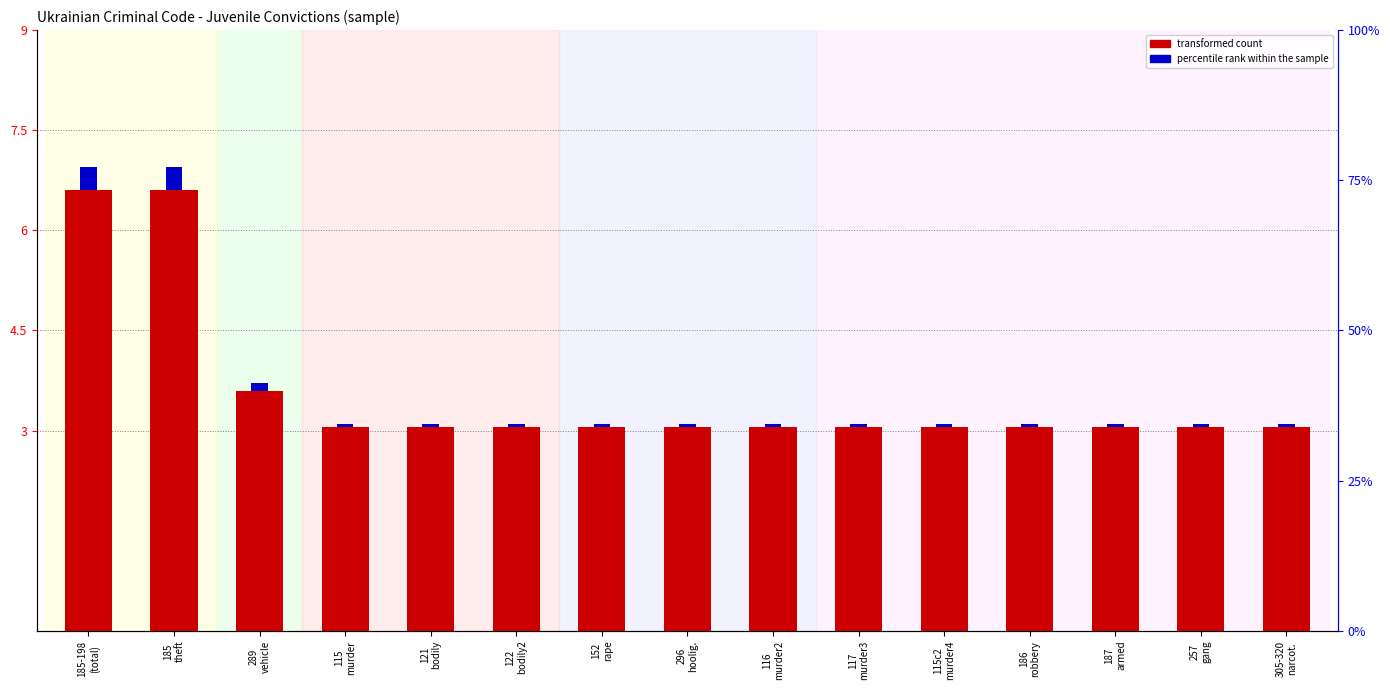

What is the spread (max minus min) of values at 187
armed?

3.0